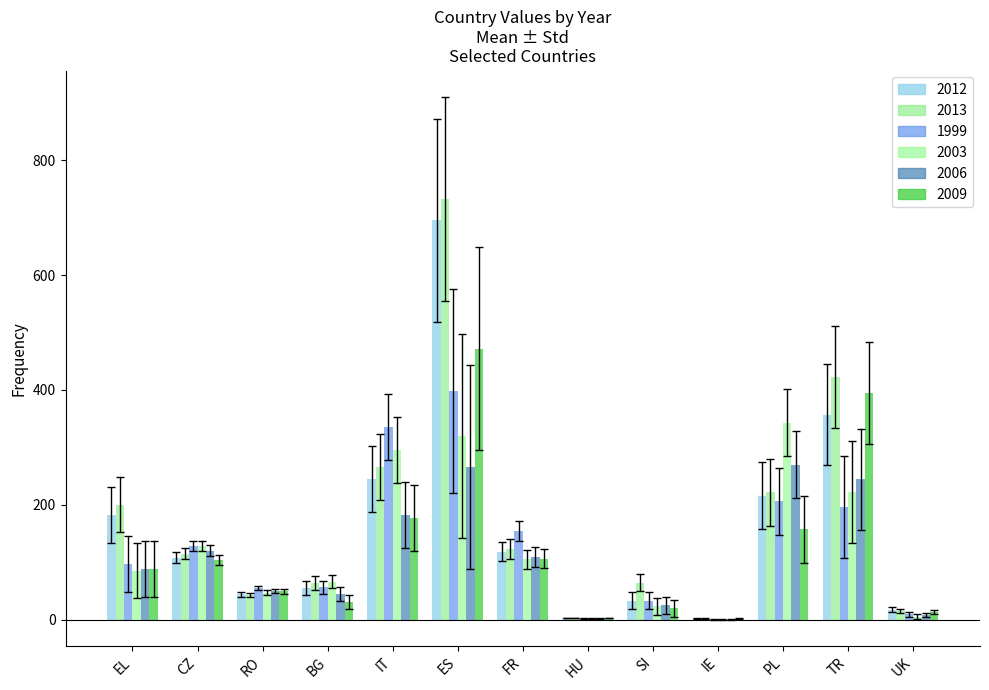

At which label does 2003 reach its peak?

PL